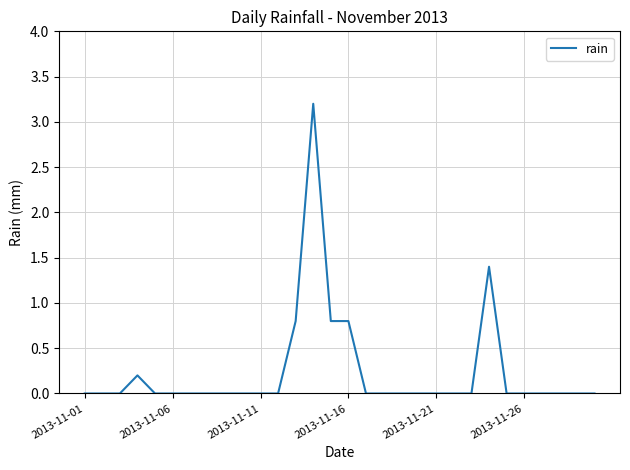

What is the greatest value displayed?

3.2